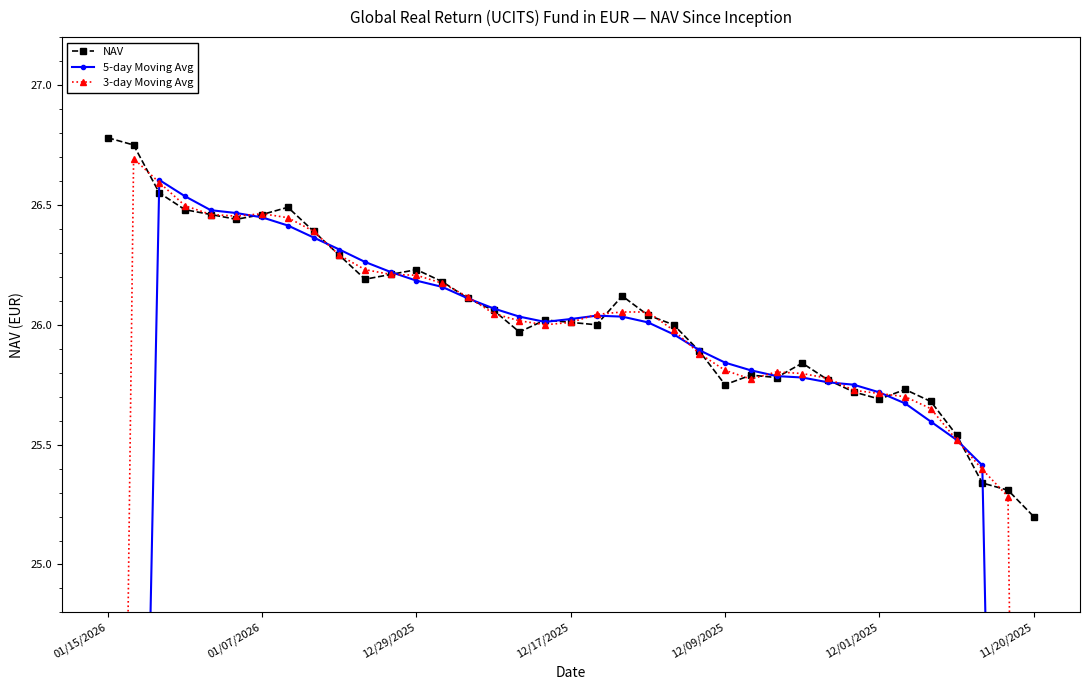

The 5-day Moving Avg series shows 25.8 at 29. True or false?

True